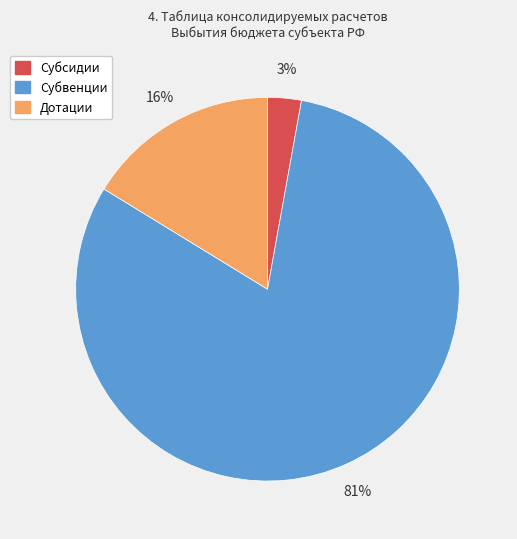

How many slices are in this pie chart?

3